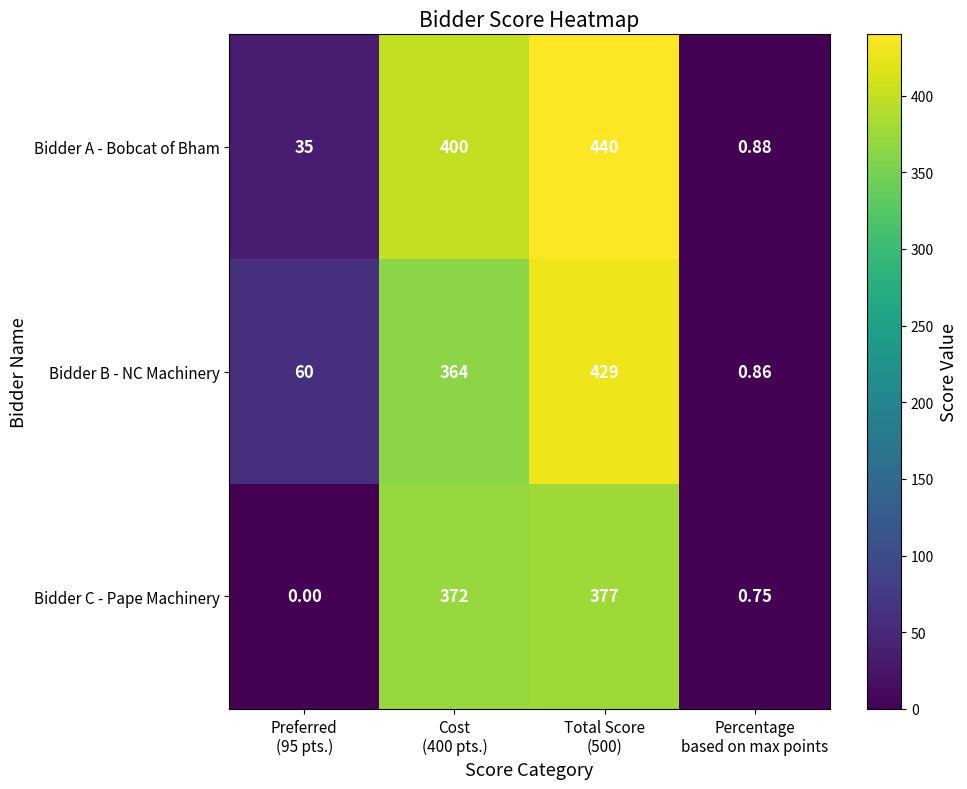

Rank the series at Total Score
(500) from highest to lowest value.

Bidder A - Bobcat of Bham, Bidder B - NC Machinery, Bidder C - Pape Machinery